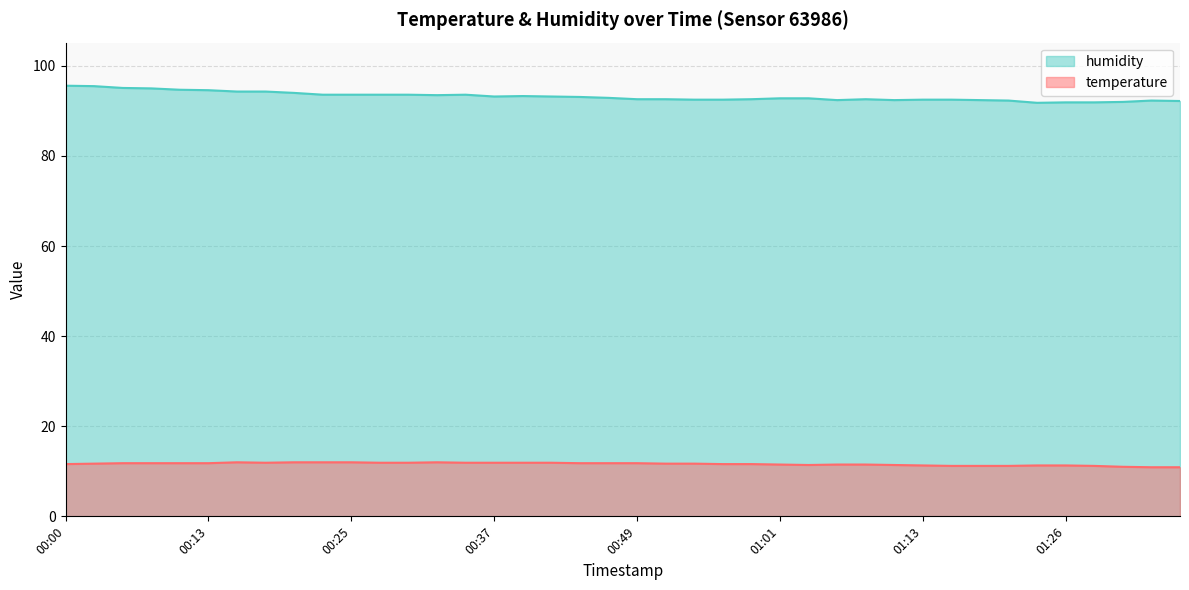

What is the value of the temperature point at the 33rd from the left?

11.2